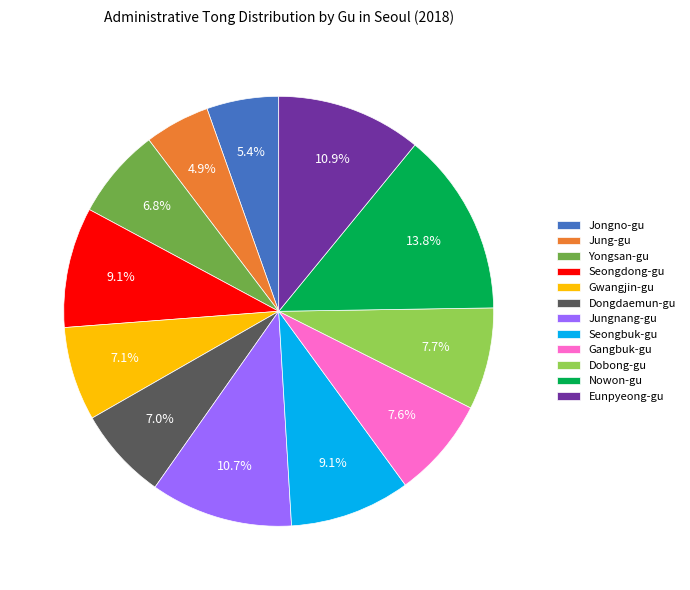

What is the smallest slice in the pie chart?

Jung-gu